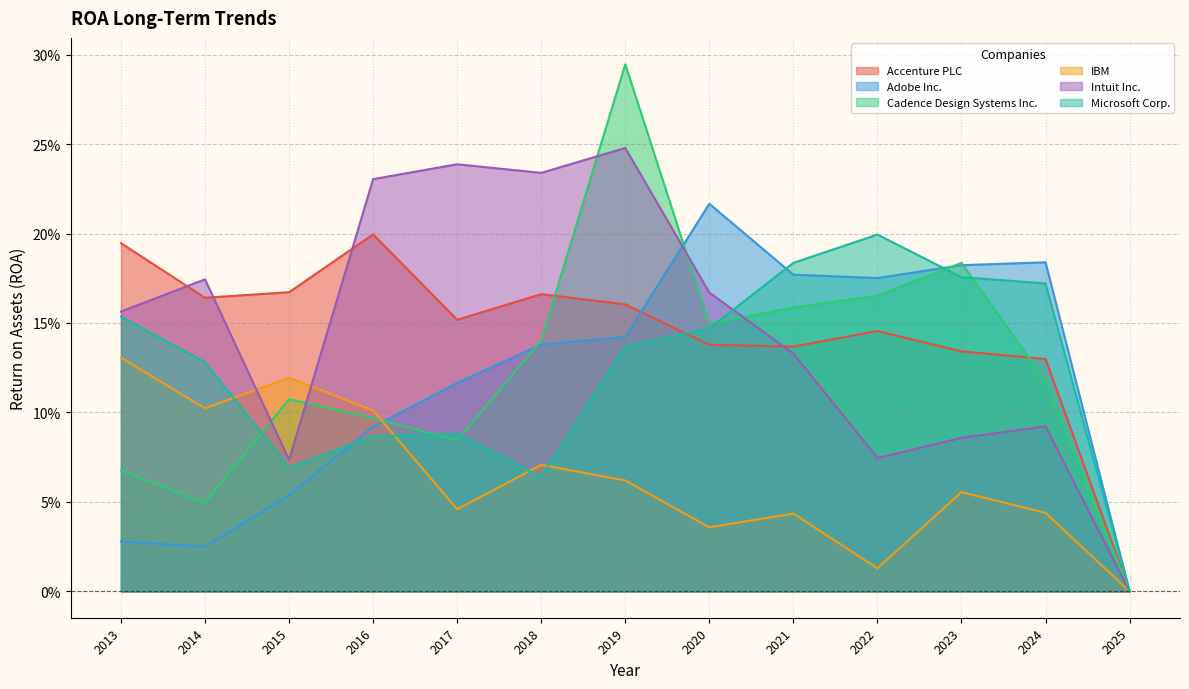

What are all the series names shown in the legend?

Accenture PLC, Adobe Inc., Cadence Design Systems Inc., IBM, Intuit Inc., Microsoft Corp.